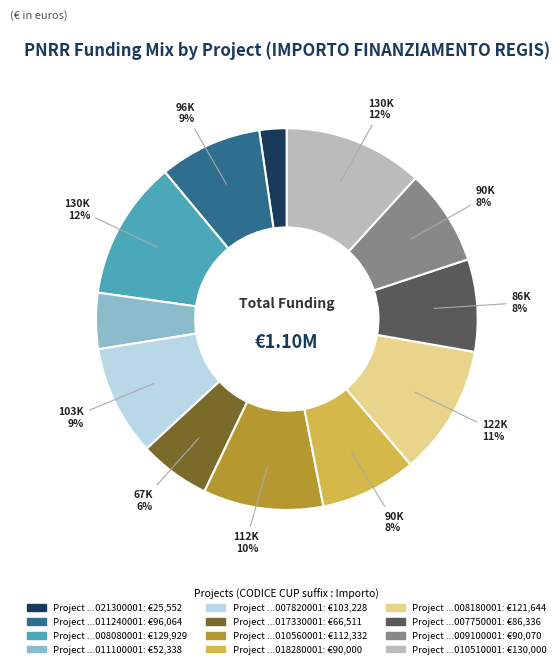

To the nearest percent, what is the average slice percentage?

8%